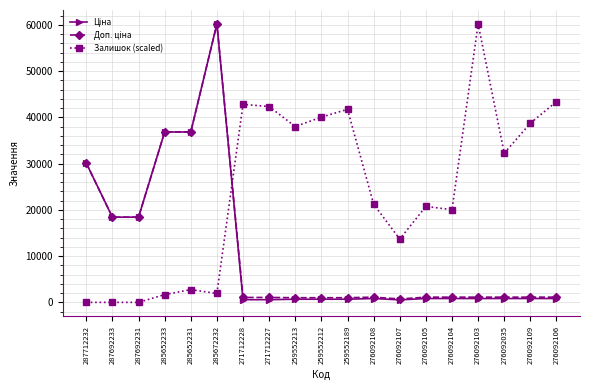

The Залишок (scaled) series shows 0.0 at 287692231. True or false?

True